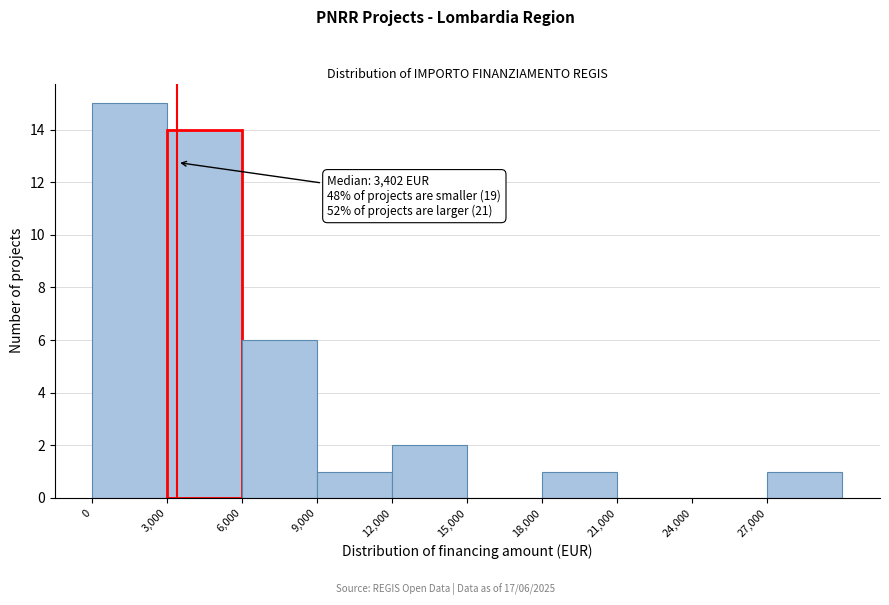

Over which range of the x-axis is the bar tallest?

0 to 3000